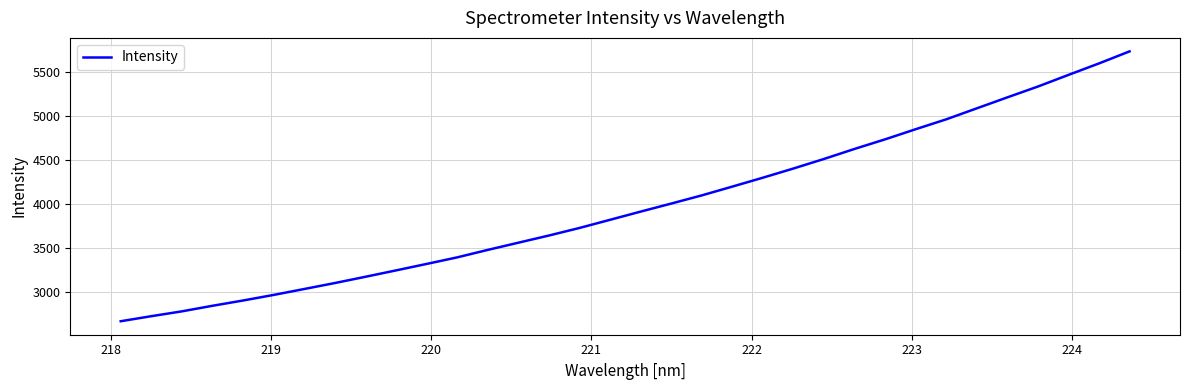

What is the difference between the maximum and minimum values?

3068.7